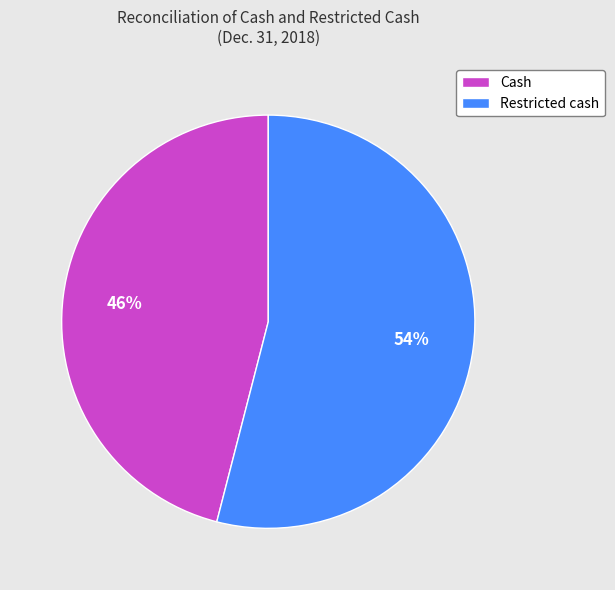

Approximately how many times larger is the value at Restricted cash compared to Cash?

1.2